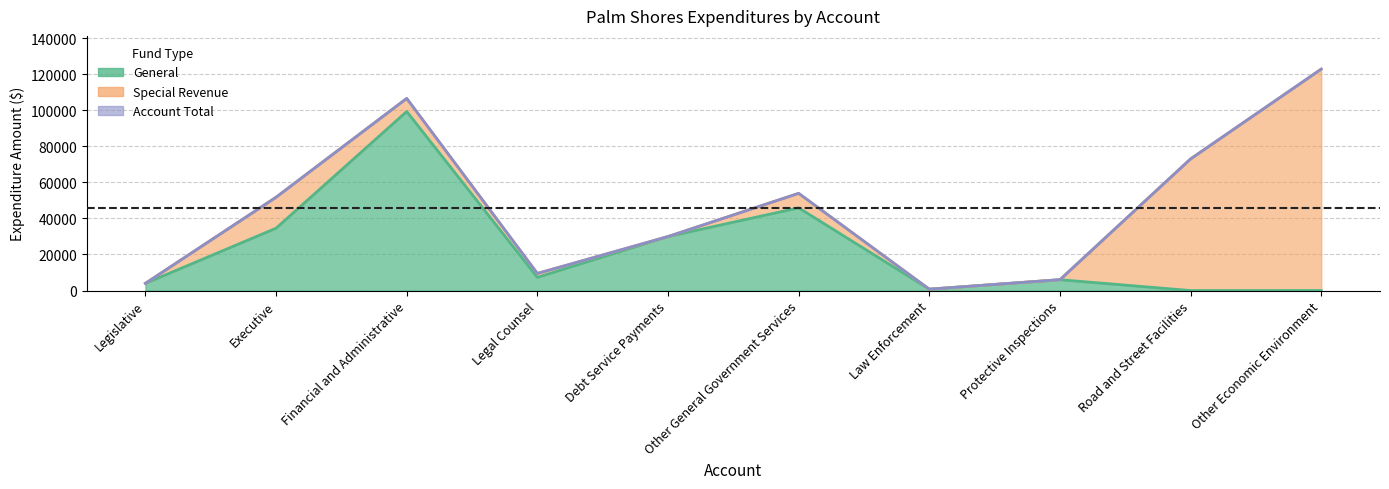

At which category is the sum across all series the highest?

Financial and Administrative